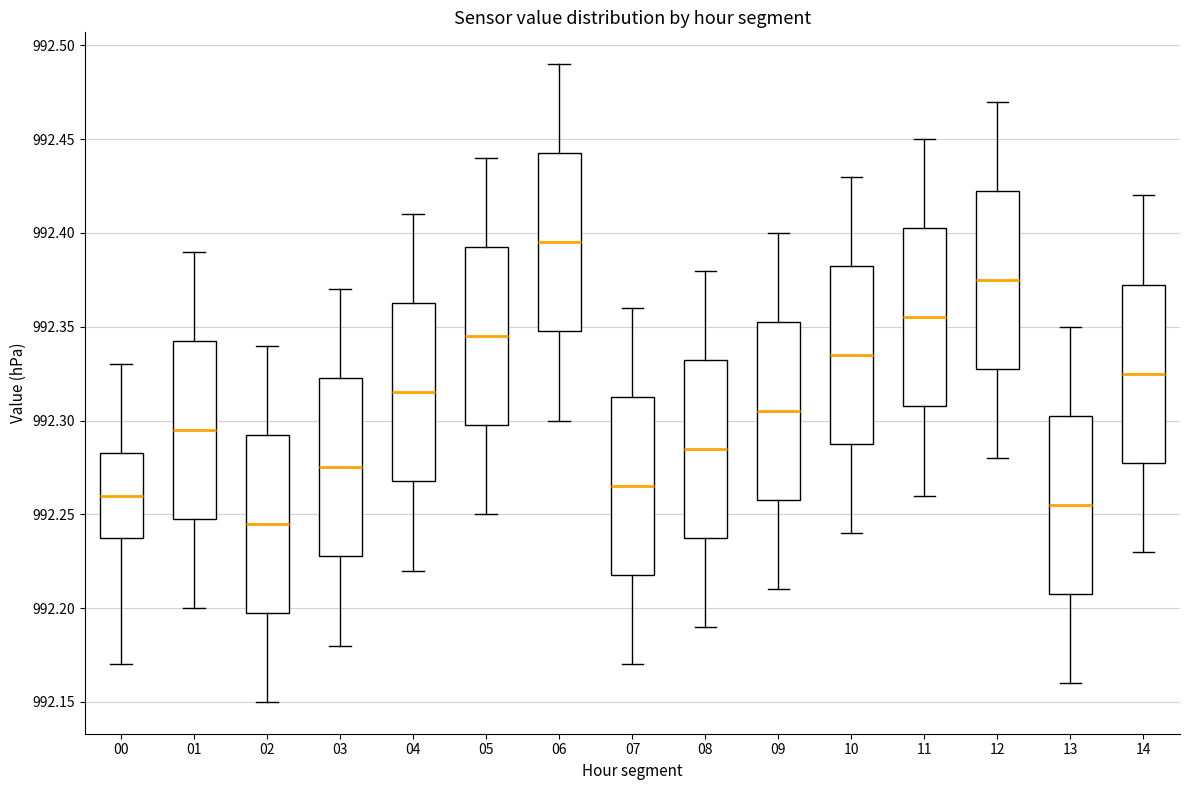

Reading left to right, transcribe this box plot: for each box, give where its median line is, the range the box spans, and where its two whiskers end, as read against the y-axis. The values are not printed on the chart, so give them approximately, as read against the axis.

00: median 992.260, box 992.240 to 992.285, whiskers 992.170 to 992.330
01: median 992.295, box 992.250 to 992.345, whiskers 992.200 to 992.390
02: median 992.245, box 992.200 to 992.295, whiskers 992.150 to 992.340
03: median 992.275, box 992.230 to 992.325, whiskers 992.180 to 992.370
04: median 992.315, box 992.270 to 992.365, whiskers 992.220 to 992.410
05: median 992.345, box 992.300 to 992.395, whiskers 992.250 to 992.440
06: median 992.395, box 992.350 to 992.445, whiskers 992.300 to 992.490
07: median 992.265, box 992.220 to 992.315, whiskers 992.170 to 992.360
08: median 992.285, box 992.240 to 992.335, whiskers 992.190 to 992.380
09: median 992.305, box 992.260 to 992.355, whiskers 992.210 to 992.400
10: median 992.335, box 992.290 to 992.385, whiskers 992.240 to 992.430
11: median 992.355, box 992.310 to 992.405, whiskers 992.260 to 992.450
12: median 992.375, box 992.330 to 992.425, whiskers 992.280 to 992.470
13: median 992.255, box 992.210 to 992.305, whiskers 992.160 to 992.350
14: median 992.325, box 992.280 to 992.375, whiskers 992.230 to 992.420